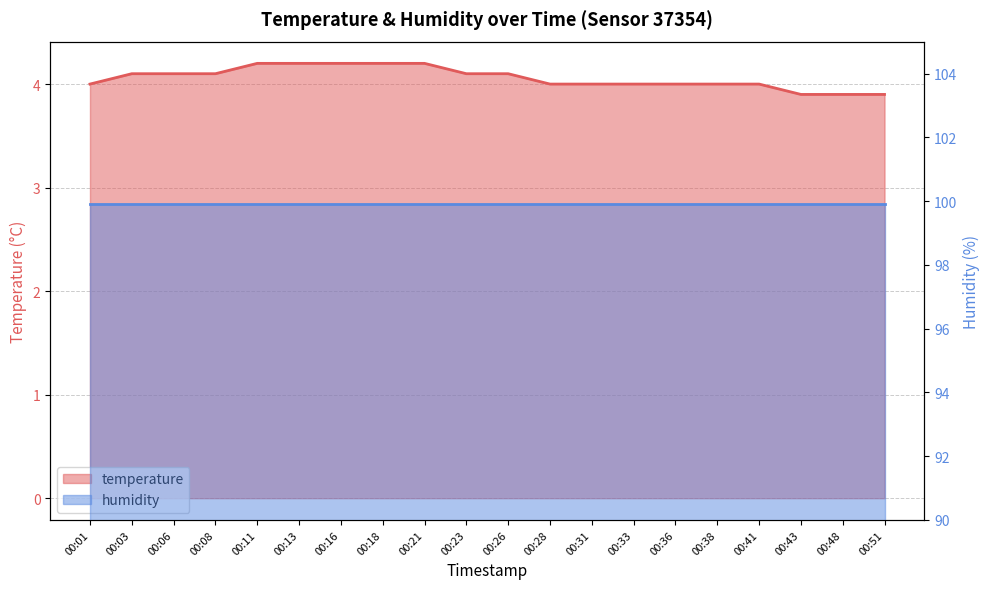

What is the sum of the values at 00:36 and 00:33?

8.0